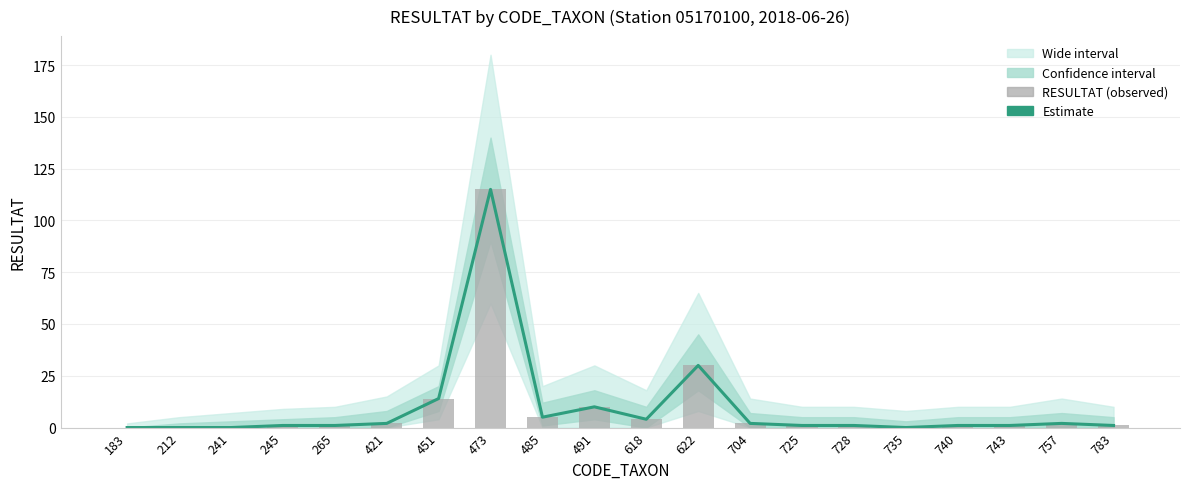

What value does the RESULTAT (observed) series have at 618?

4